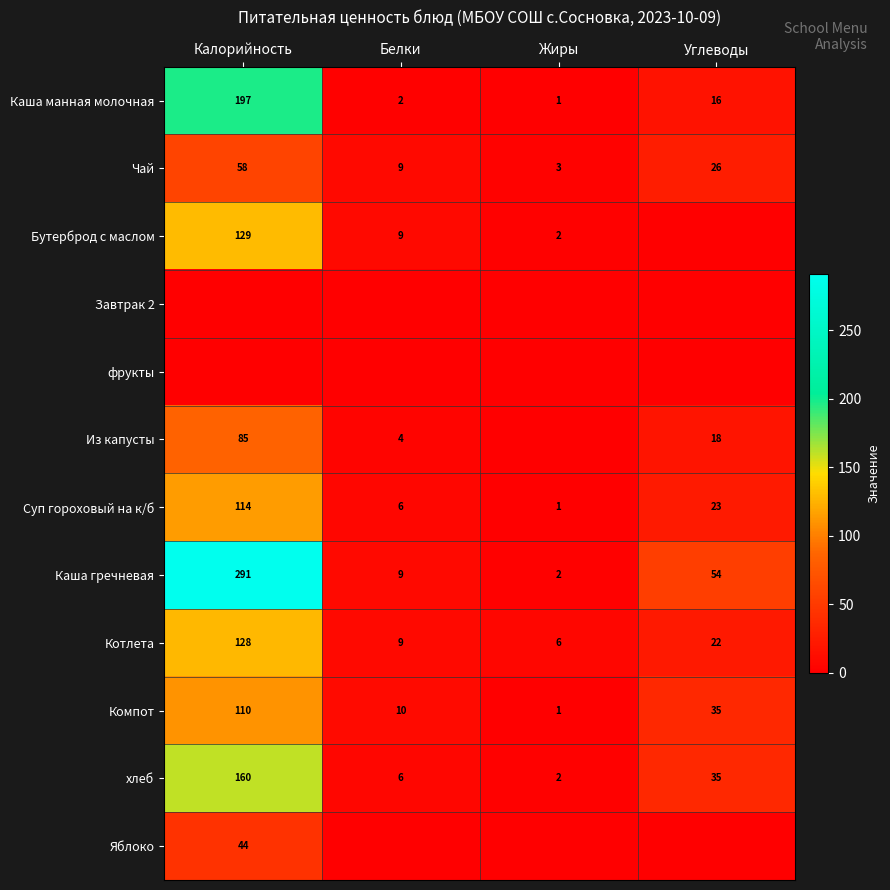

What is the spread (max minus min) of values at Калорийность?

291